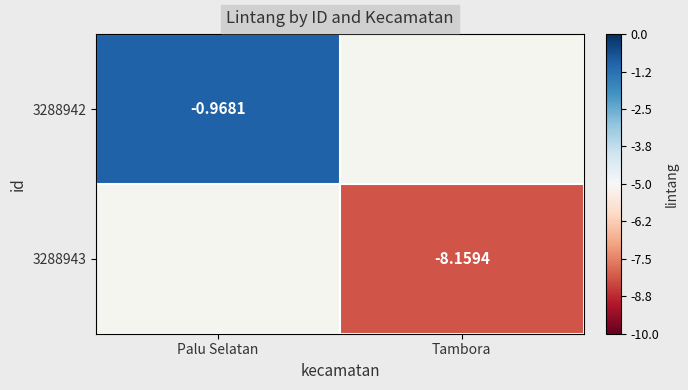

True or false: 3288943 has a value of -8.2 at Tambora.

True